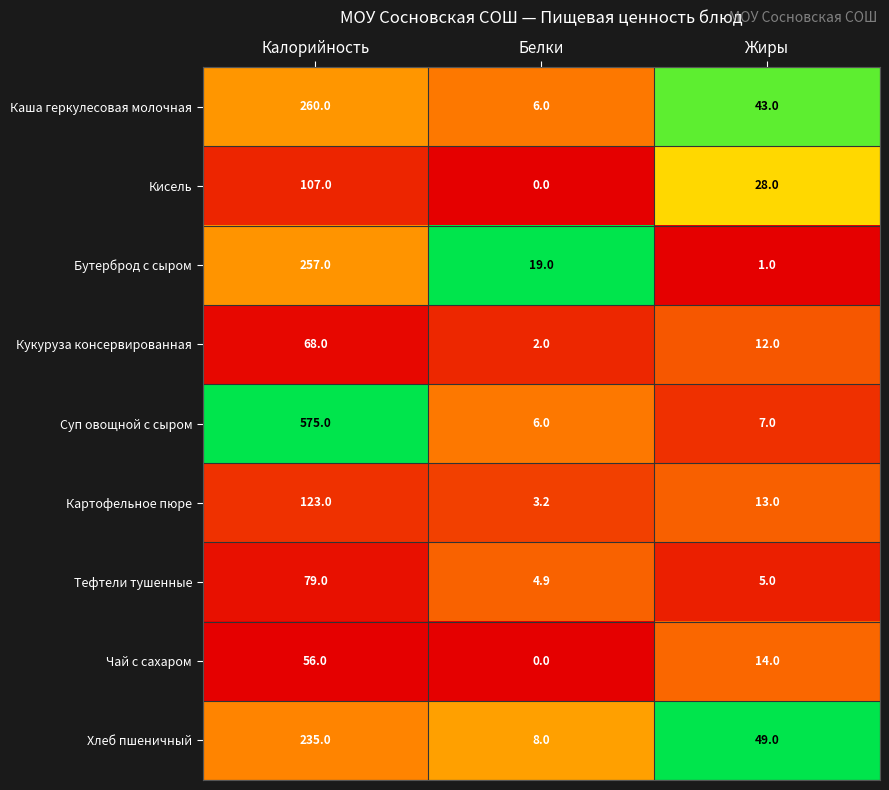

At which label is Суп овощной с сыром closest to 290?

Жиры